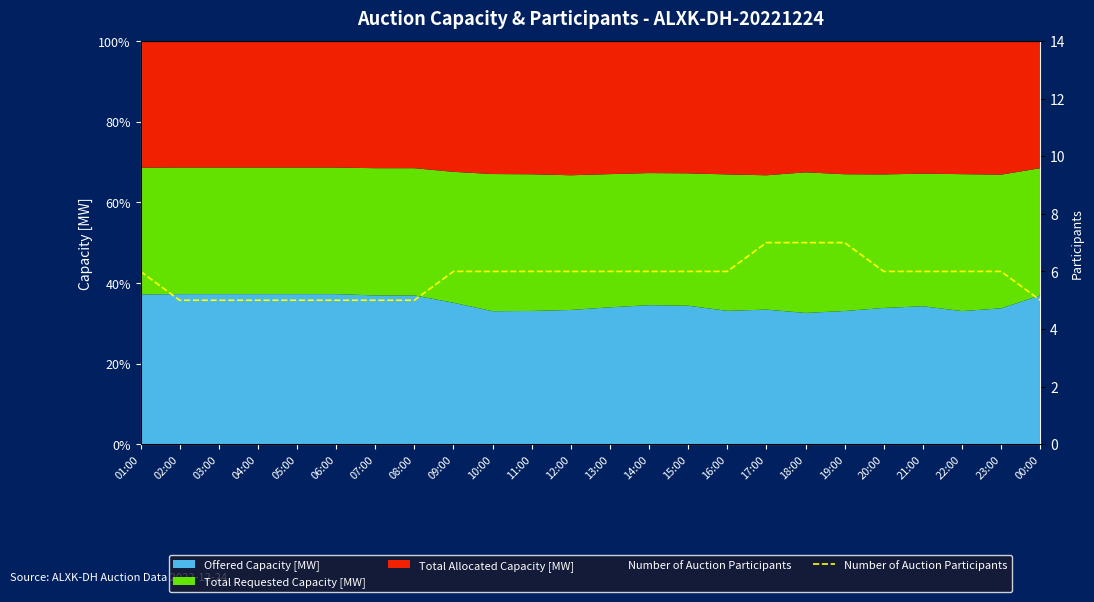

Count the values in the range 5 to 6.

21